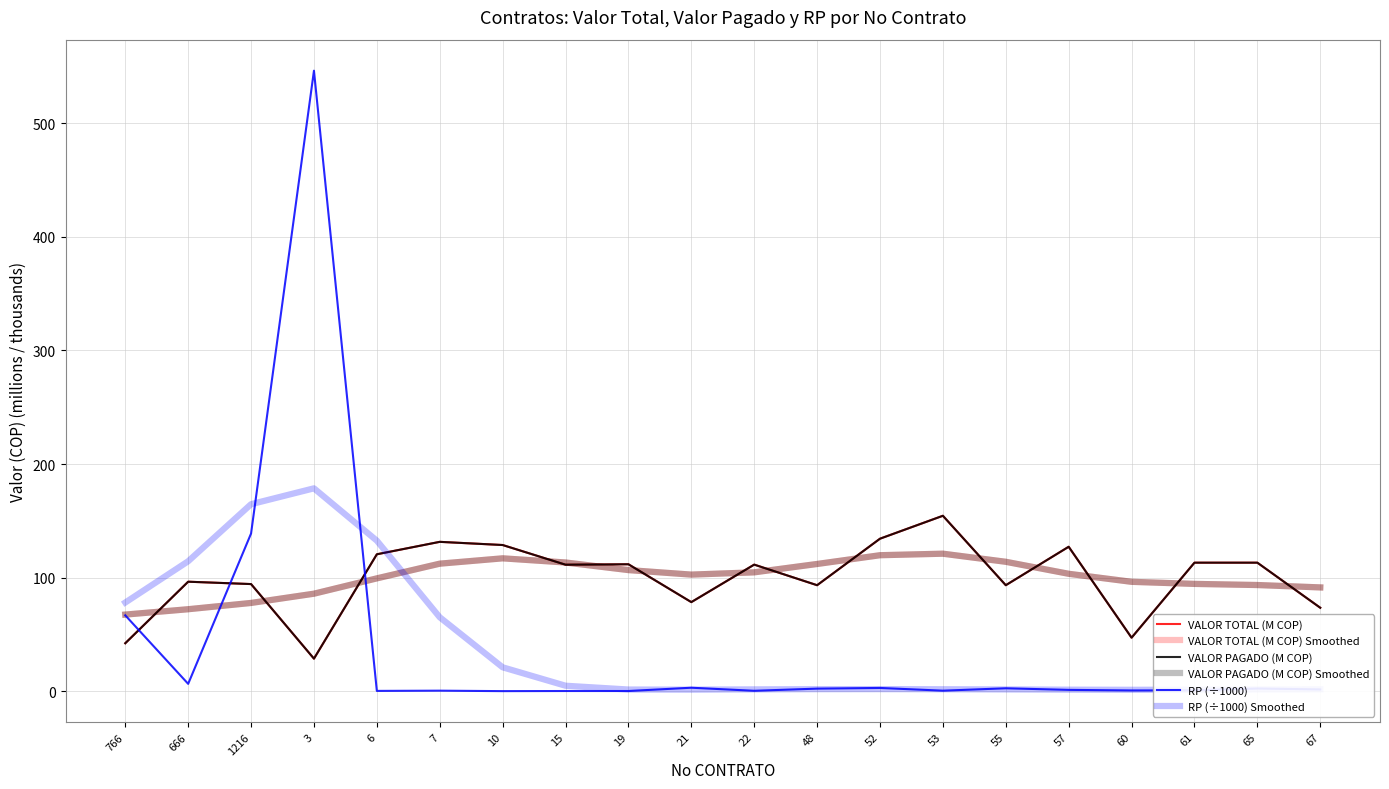

What is the difference between the maximum and minimum values in the RP (÷1000) series?

546.0